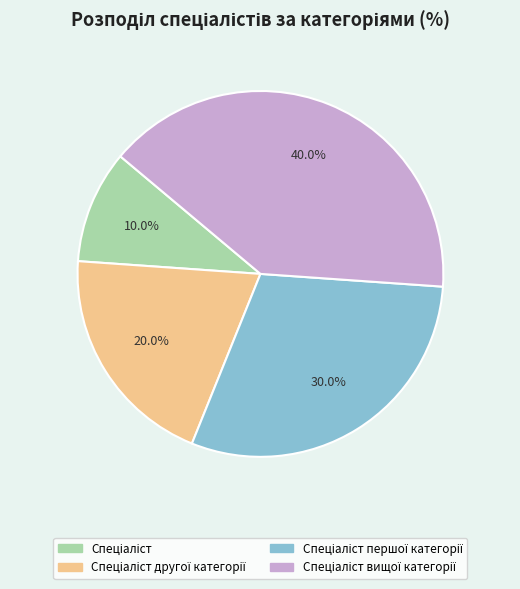

How many segments does this pie chart have?

4